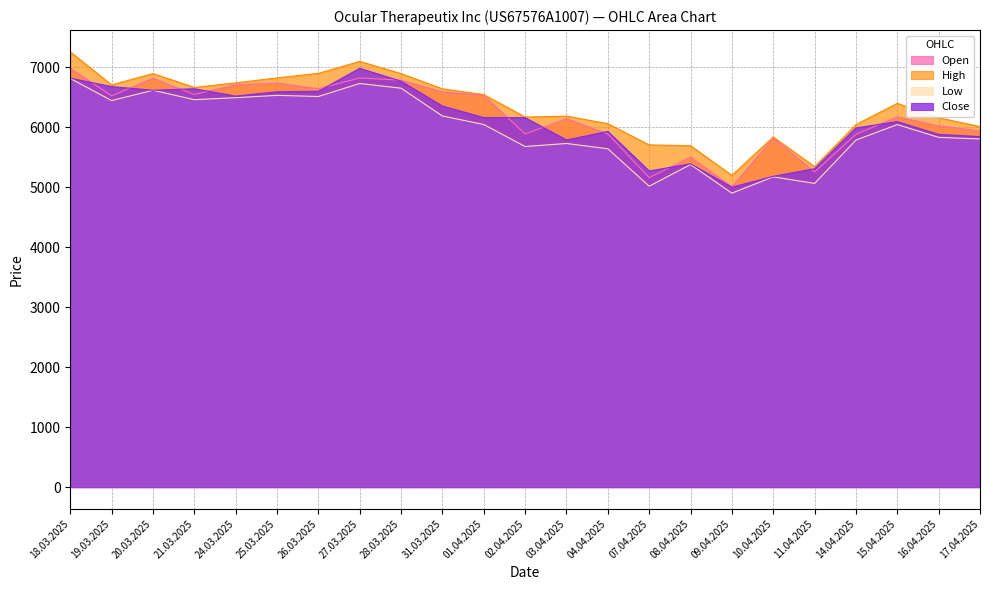

List the series in order of their overall mean, lowest first.

Low, Close, Open, High